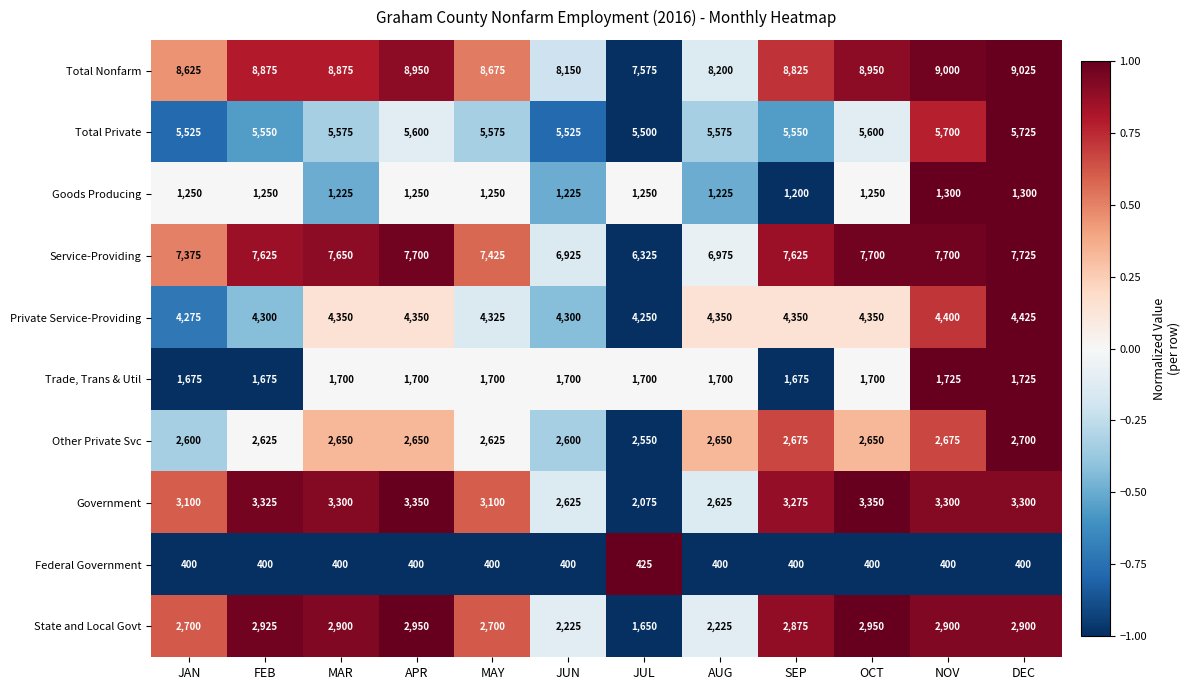

What is the difference between the maximum and minimum values in the Service-Providing series?

1400